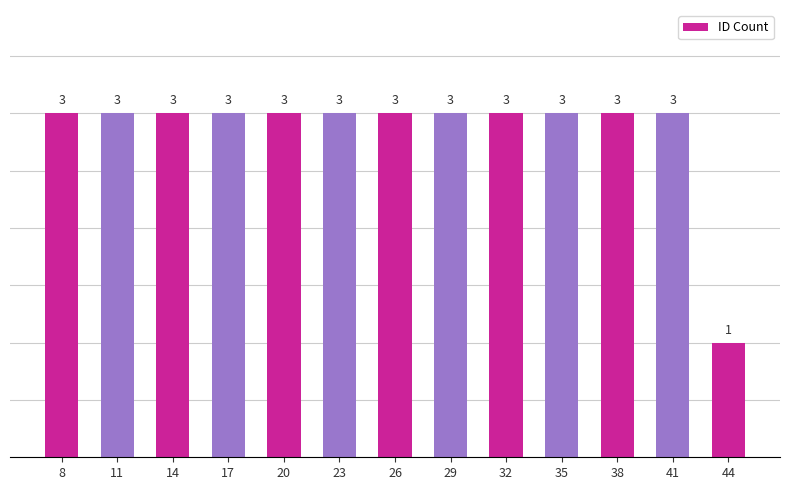

Reading right to left, transcribe all the data shown in this chart.

44=1	41=3	38=3	35=3	32=3	29=3	26=3	23=3	20=3	17=3	14=3	11=3	8=3